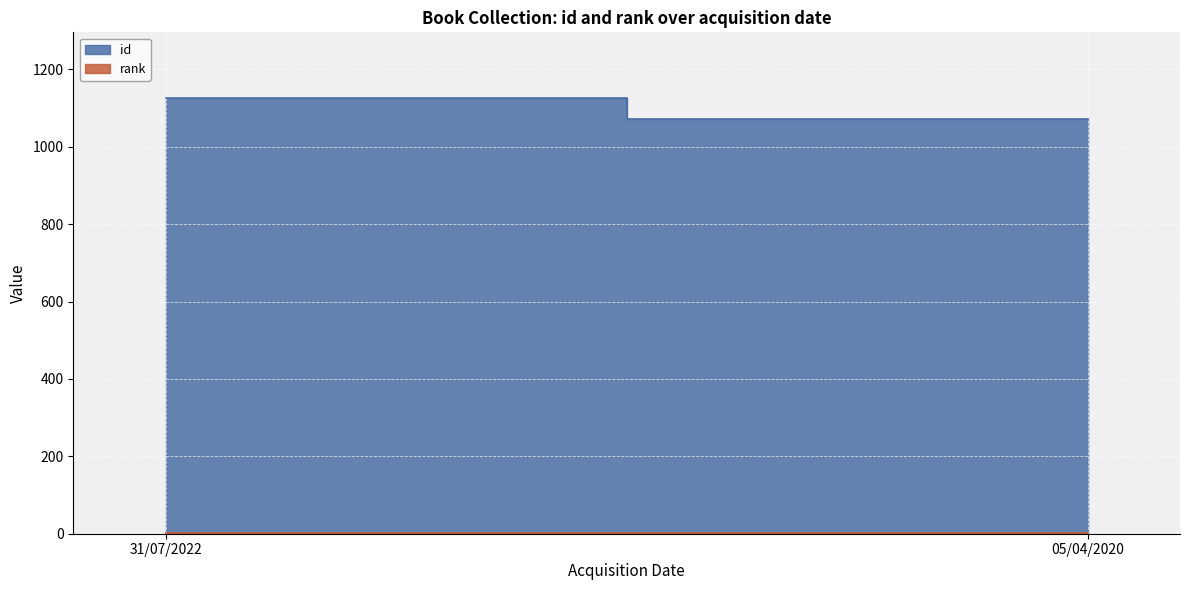

At how many categories does at least one series exceed 886?

2